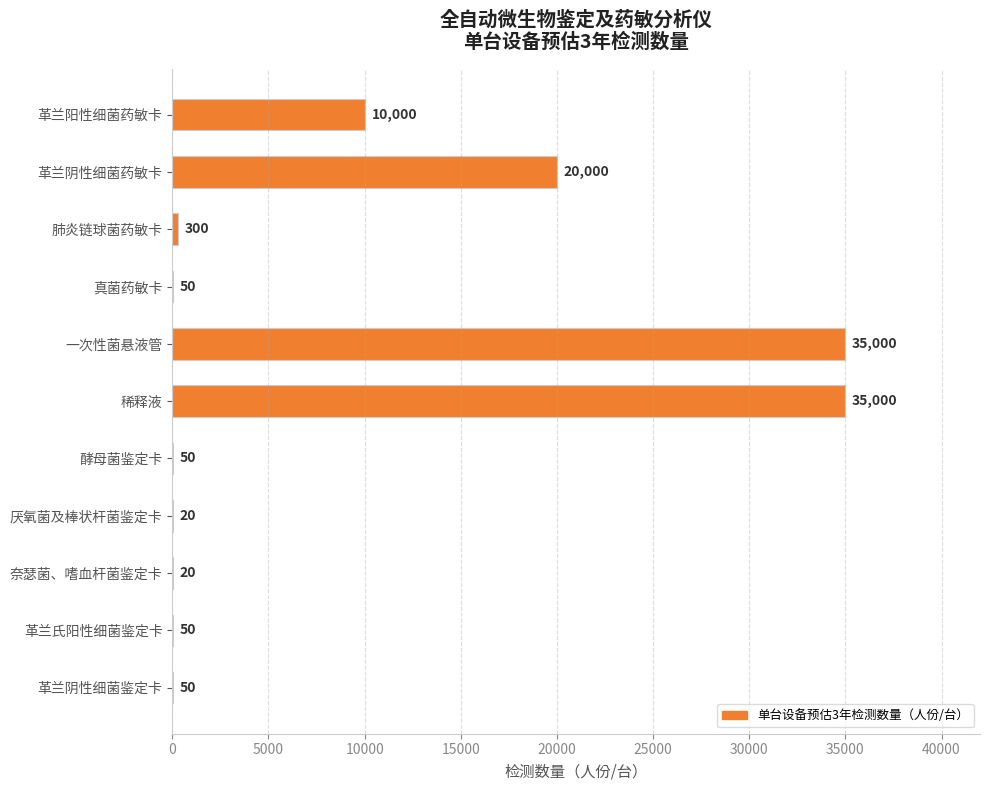

Between 奈瑟菌、嗜血杆菌鉴定卡 and 革兰阴性细菌药敏卡, which is larger?

革兰阴性细菌药敏卡